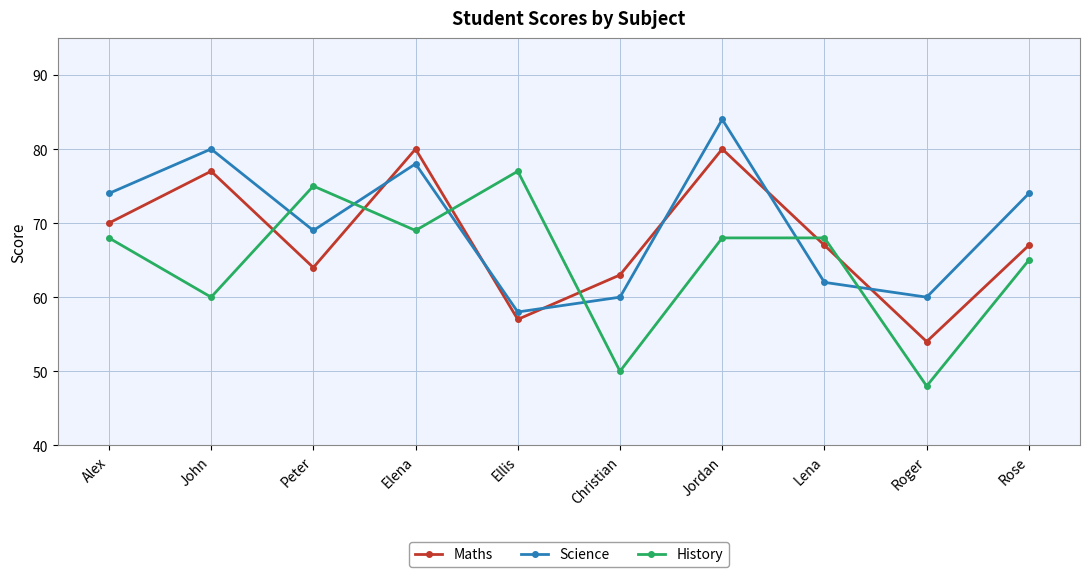

What is the sum of all History values?

648